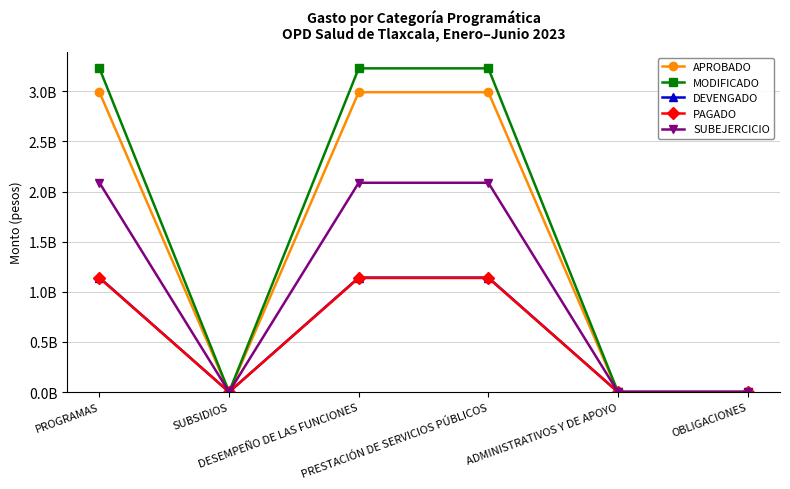

Which category has the lowest value in the SUBEJERCICIO series?

SUBSIDIOS